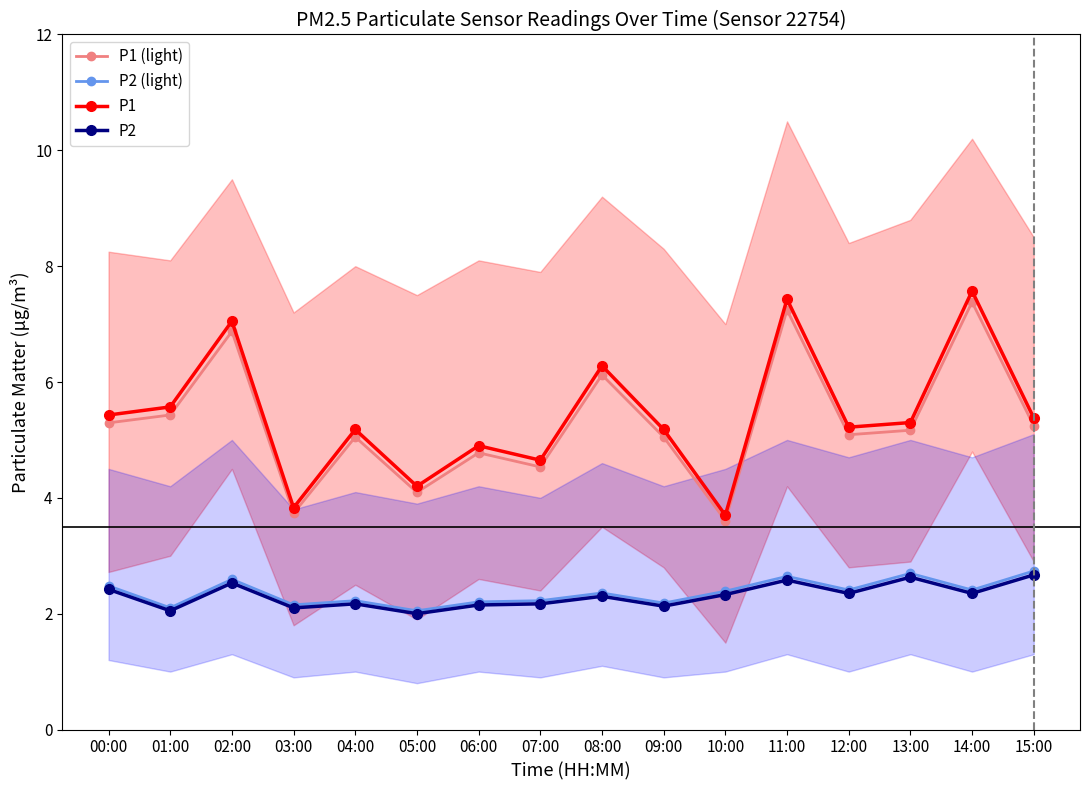

List the series in order of their peak value, lowest first.

P2, P2 (light), P1 (light), P1